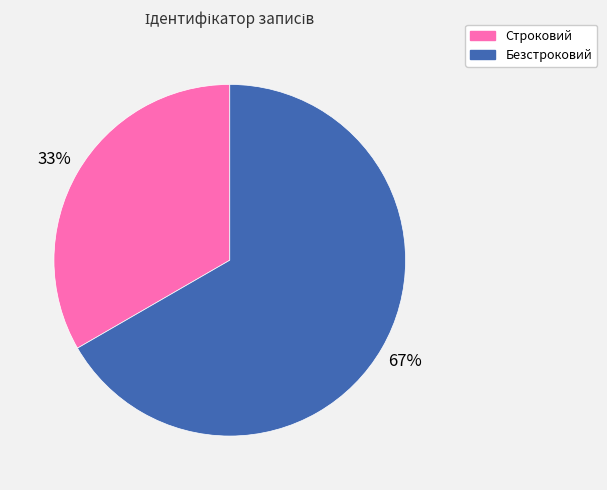

Is the sum of Безстроковий and Строковий greater than half?

Yes